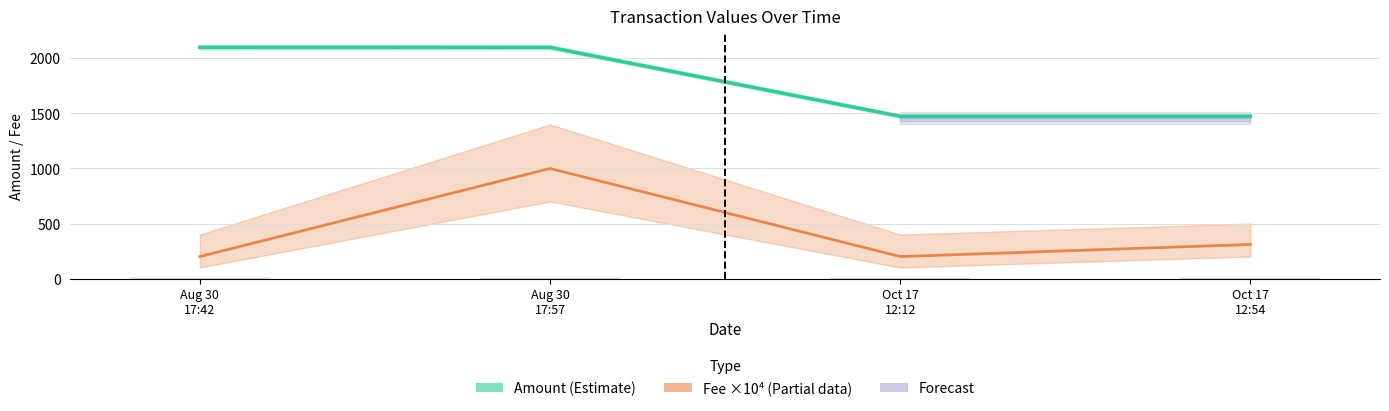

What is the sum of the Amount (Estimate) values at Oct 17
12:12 and Oct 17
12:54?

2948.3